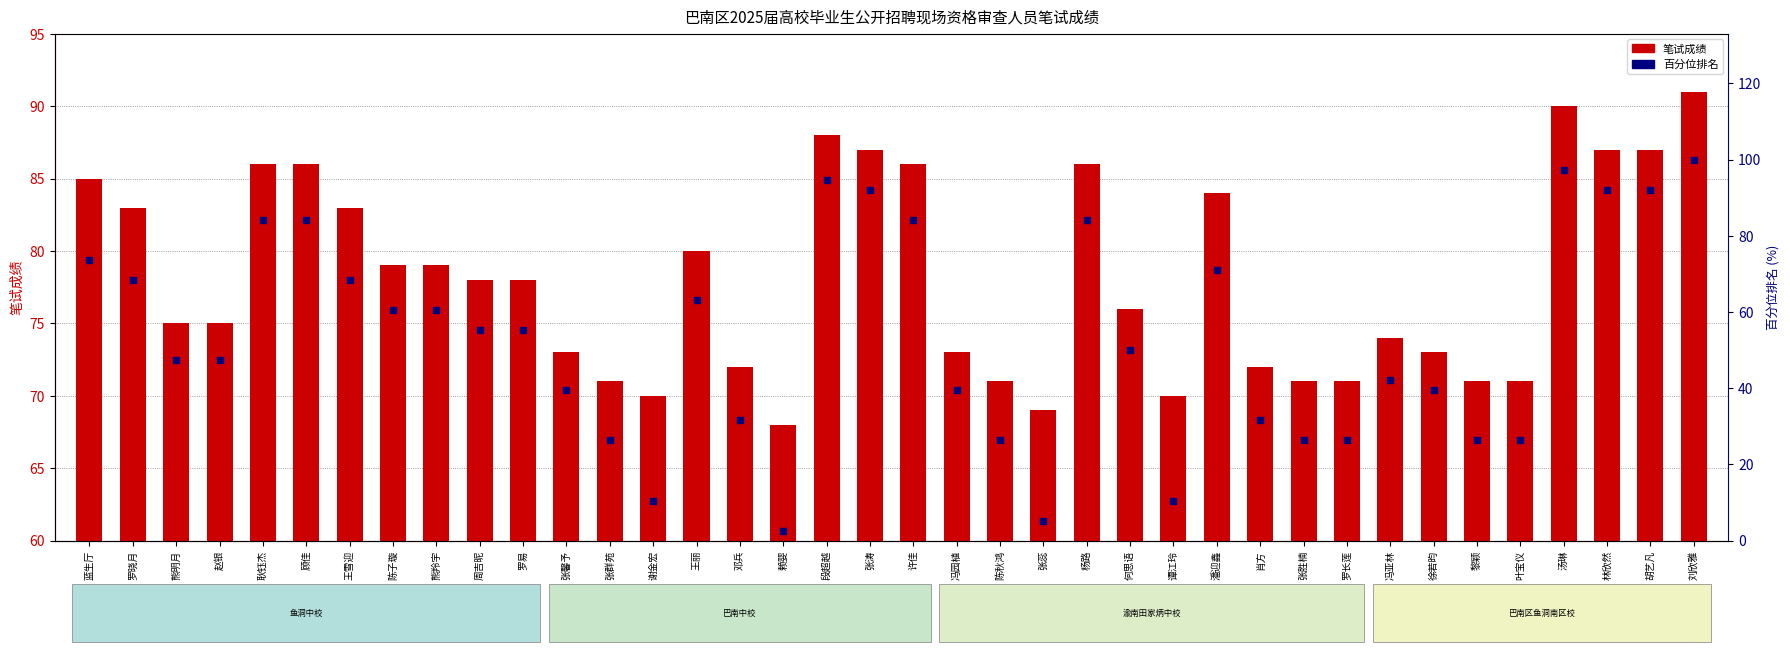

Is the value of 百分位排名 at 冯园植 greater than the value of 笔试成绩 at 黎颖?

No